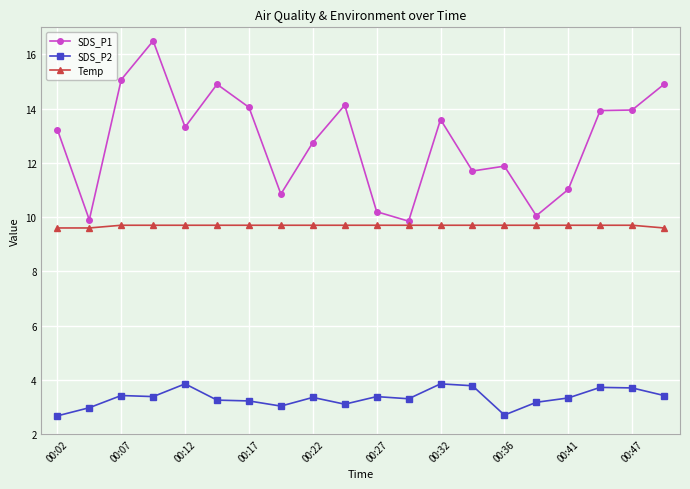

True or false: SDS_P1 has more than 1 interior local peaks.

True